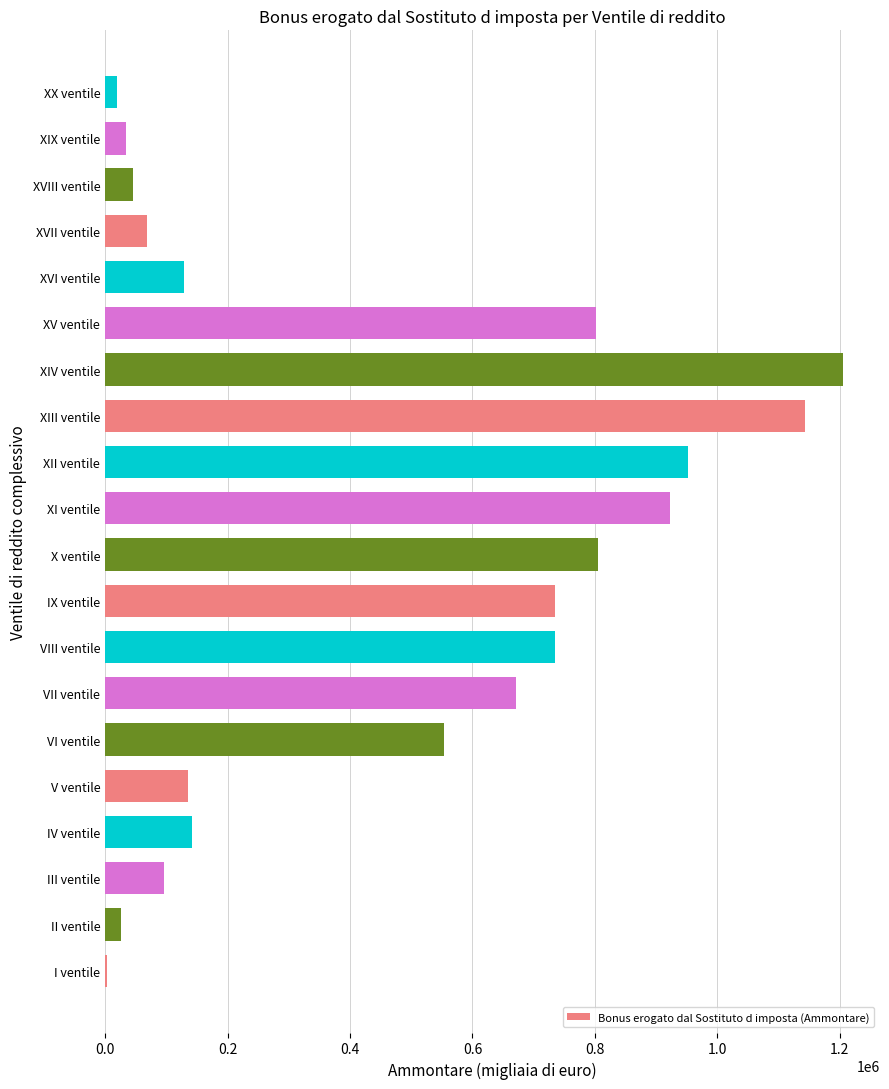

Between XIX ventile and XII ventile, which is larger?

XII ventile